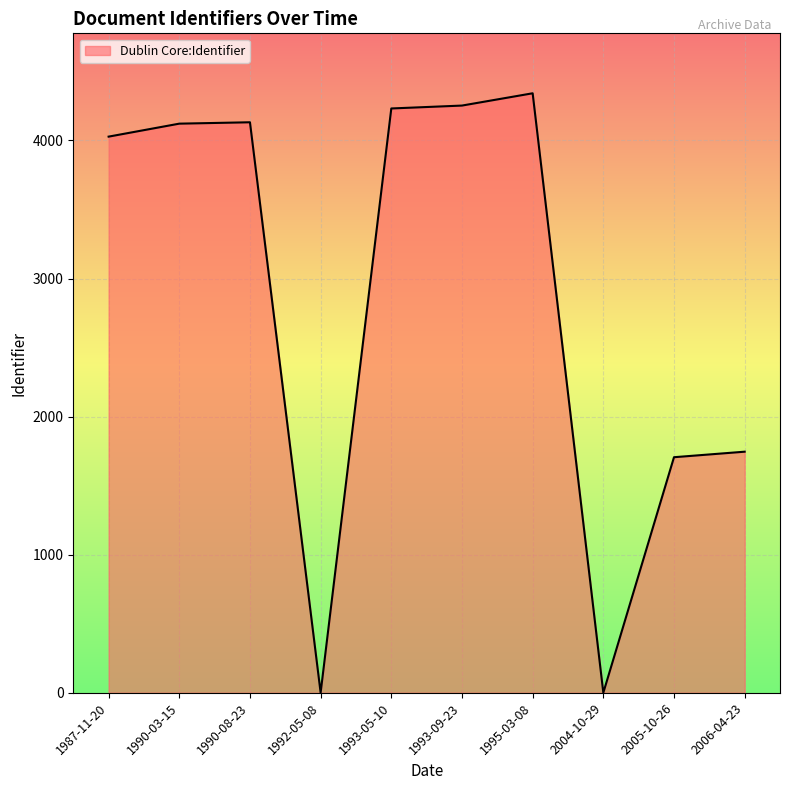

Does the chart have visible grid lines?

Yes